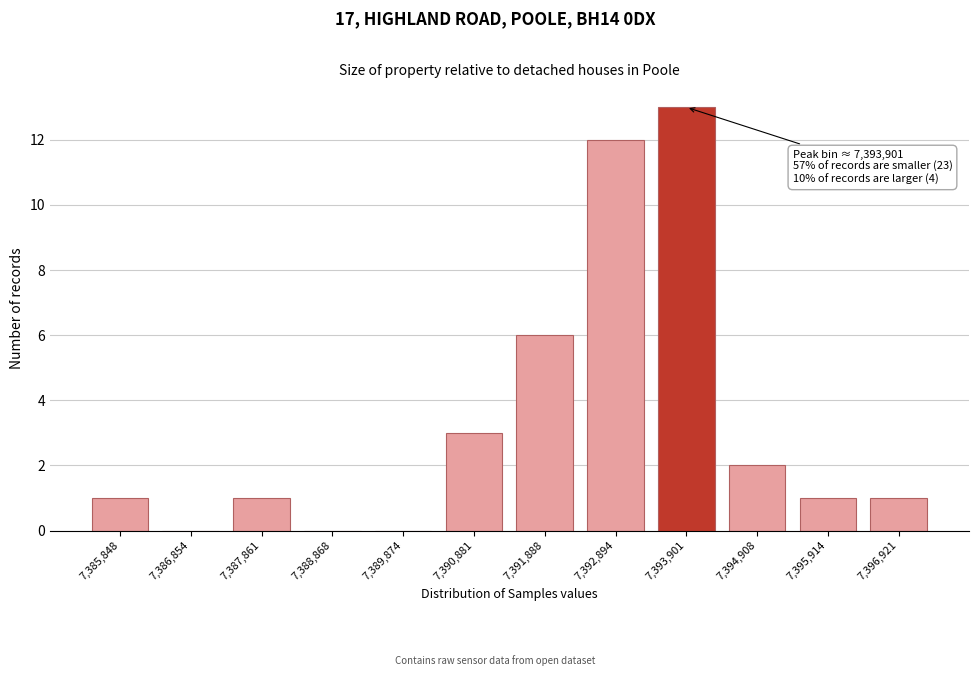

Reading left to right, list all the values displayed in this chart.

7,385,848=1	7,386,854=0	7,387,861=1	7,388,868=0	7,389,874=0	7,390,881=3	7,391,888=6	7,392,894=12	7,393,901=13	7,394,908=2	7,395,914=1	7,396,921=1